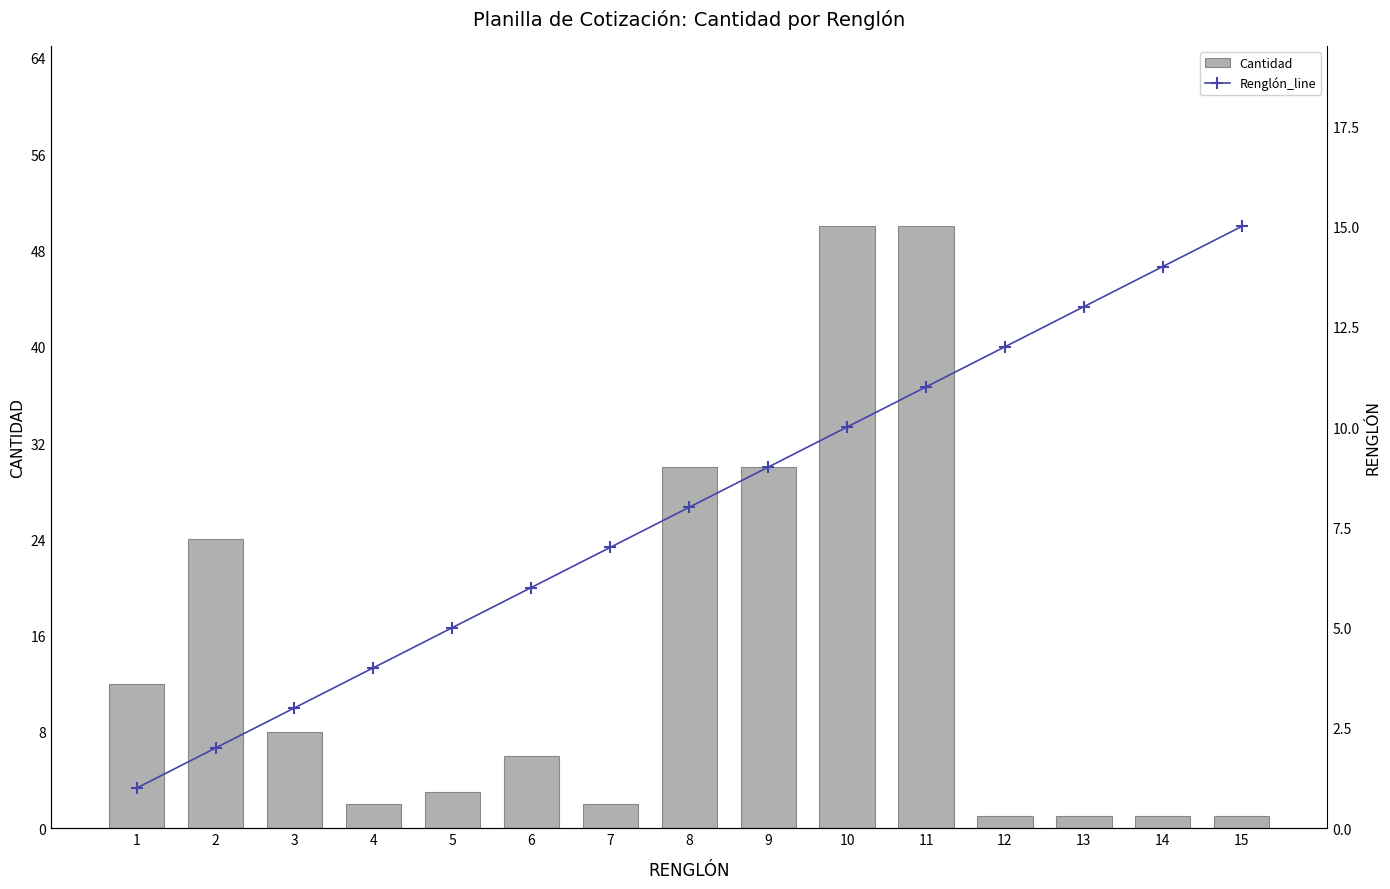

Reading right to left, transcribe all the data shown in this chart.

Cantidad: 1	1	1	1	50	50	30	30	2	6	3	2	8	24	12
Renglón_line: 15	14	13	12	11	10	9	8	7	6	5	4	3	2	1